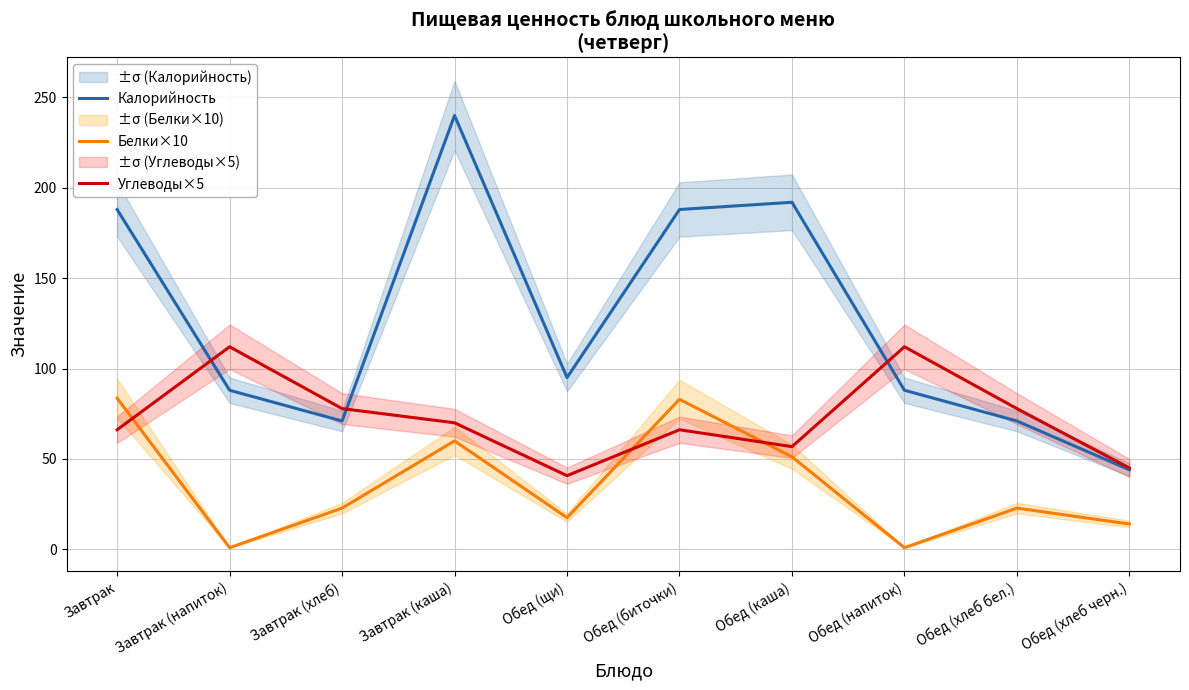

Does the chart have visible grid lines?

Yes